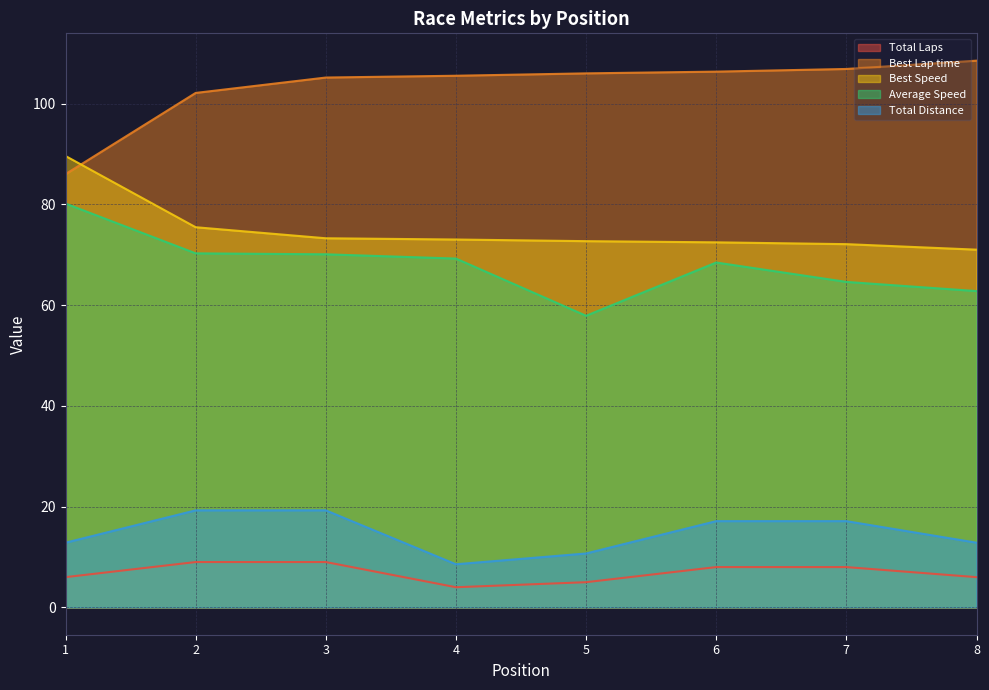

At which category is the sum across all series the highest?

3